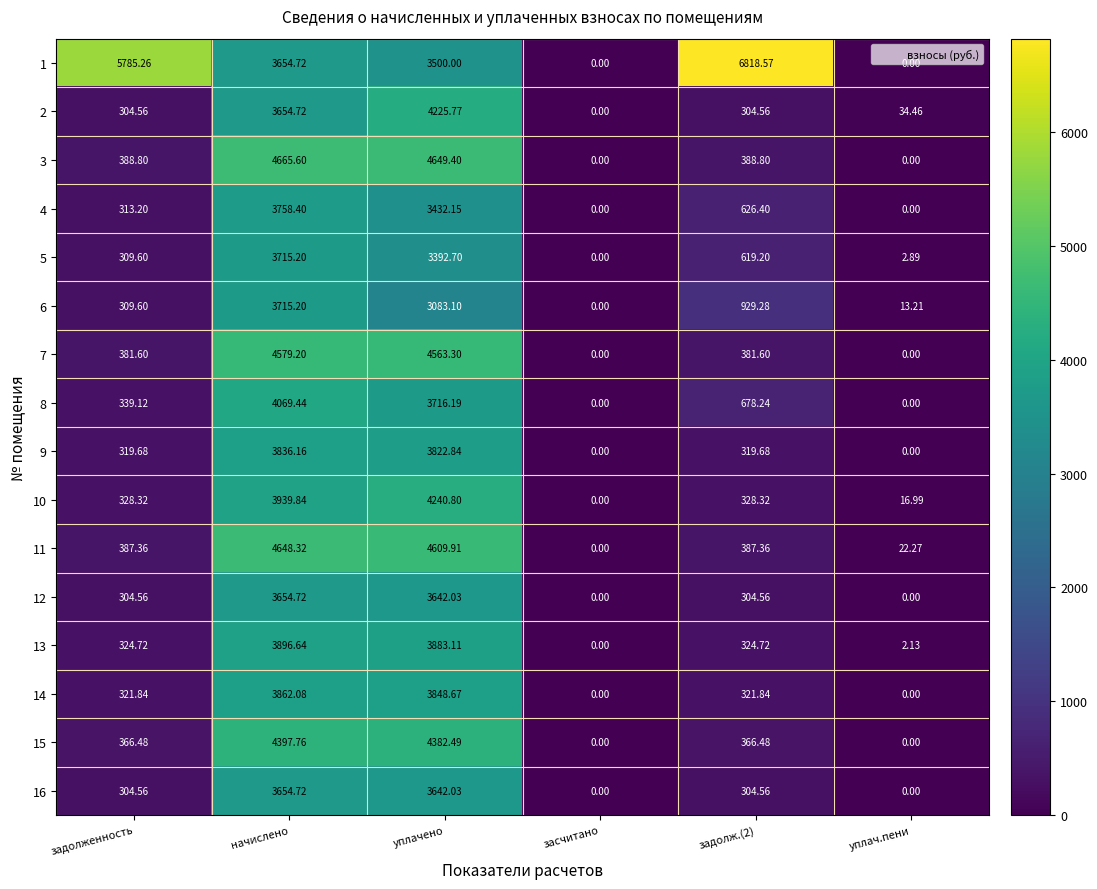

Which category has the highest value in the 12 series?

начислено